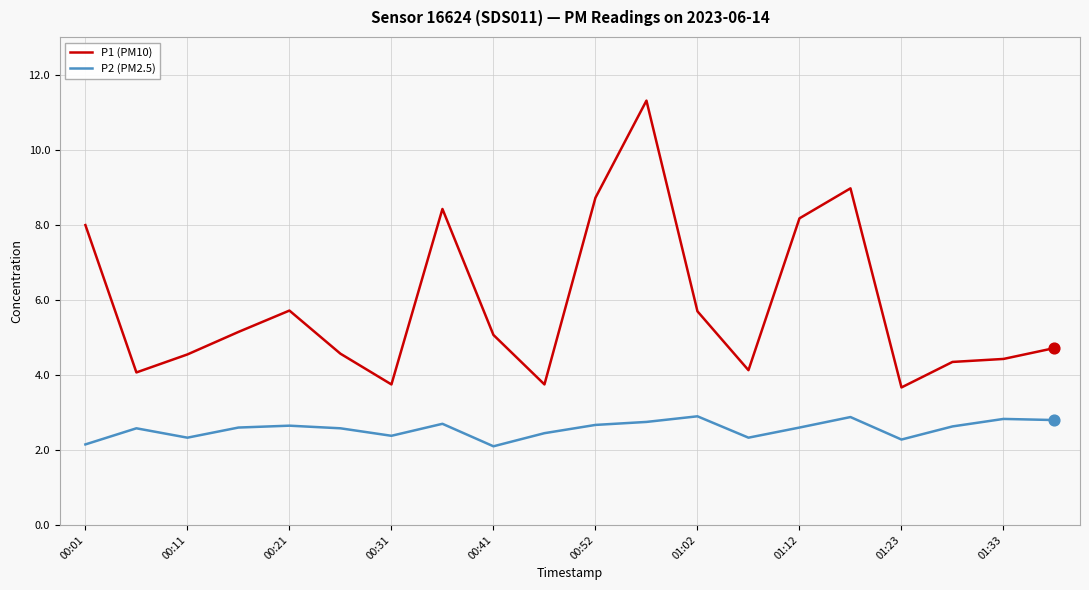

Which series has the largest total across all categories?

P1 (PM10)